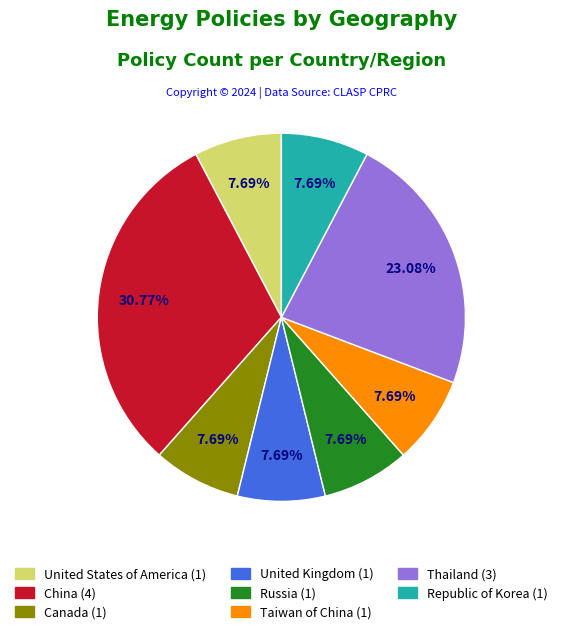

Which category has the biggest portion of the pie?

China